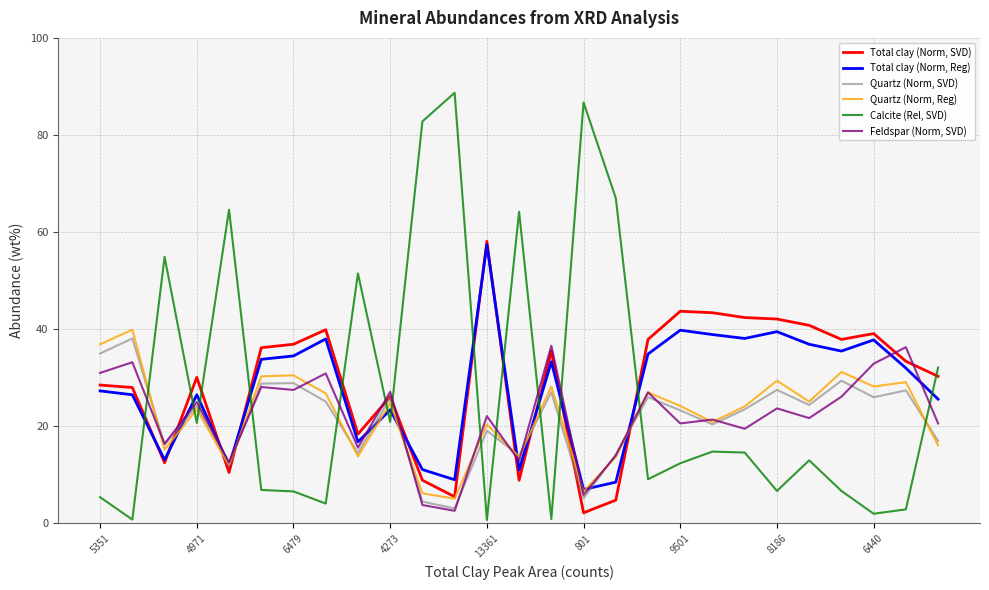

How many distinct data groups are displayed?

6